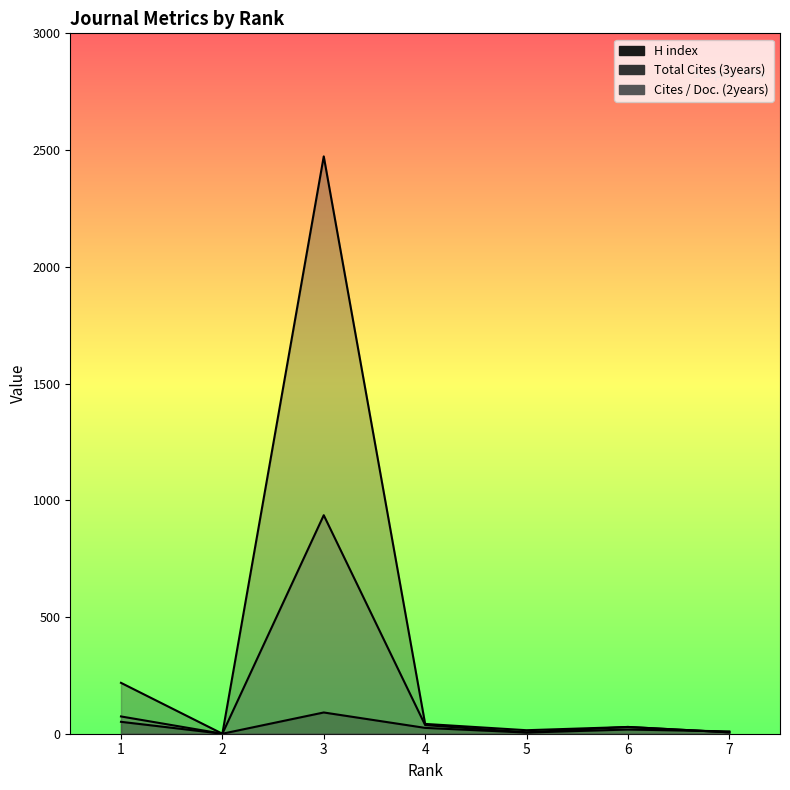

What value does the H index series have at 7, to the nearest 10?

10